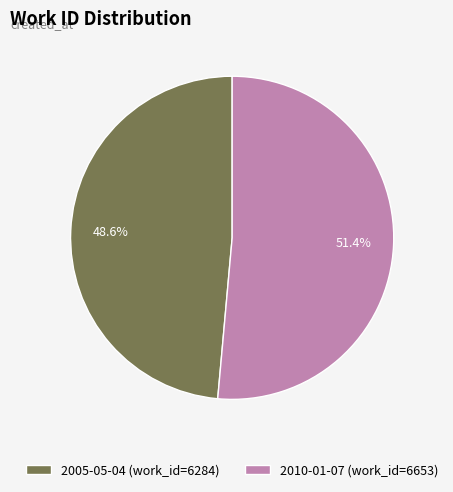

How many slices are in this pie chart?

2